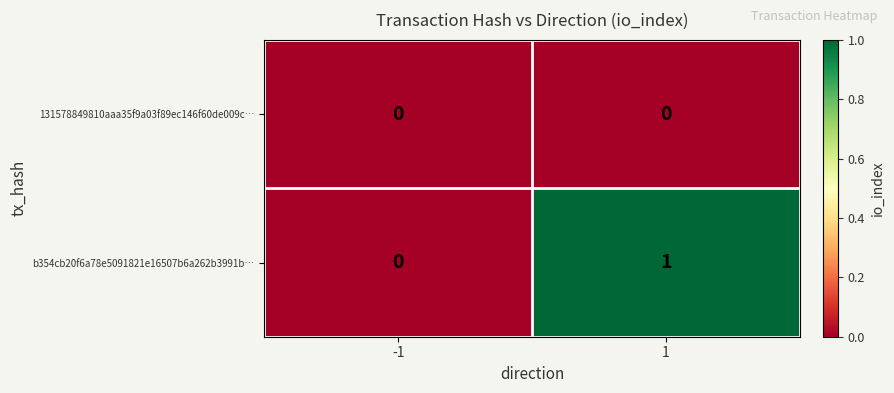

How many distinct data groups are displayed?

2